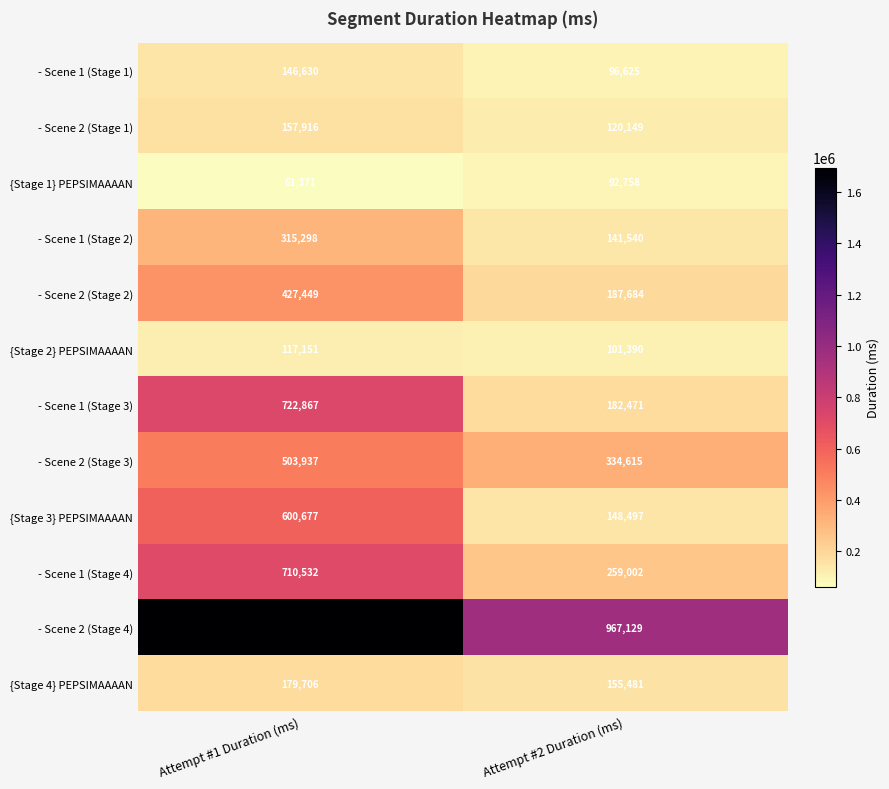

List the series in order of their peak value, highest first.

- Scene 2 (Stage 4), - Scene 1 (Stage 3), - Scene 1 (Stage 4), {Stage 3} PEPSIMAAAAN, - Scene 2 (Stage 3), - Scene 2 (Stage 2), - Scene 1 (Stage 2), {Stage 4} PEPSIMAAAAN, - Scene 2 (Stage 1), - Scene 1 (Stage 1), {Stage 2} PEPSIMAAAAN, {Stage 1} PEPSIMAAAAN